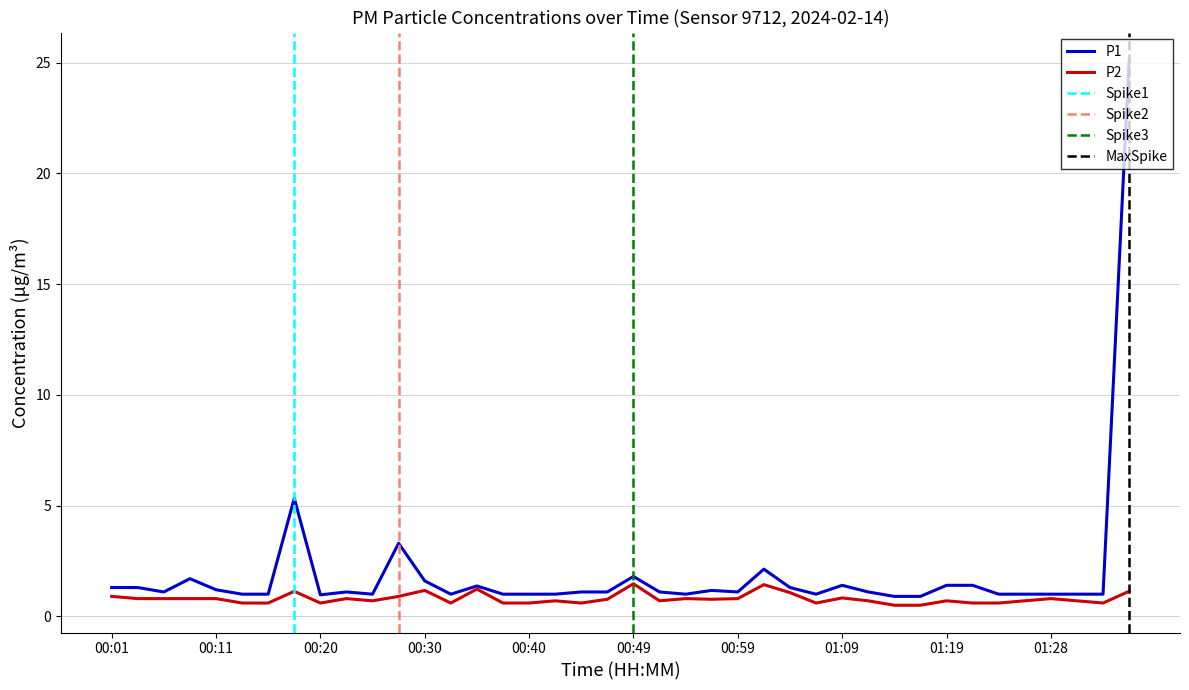

What is the sum of the P1 values at 00:01 and 01:06?

2.3